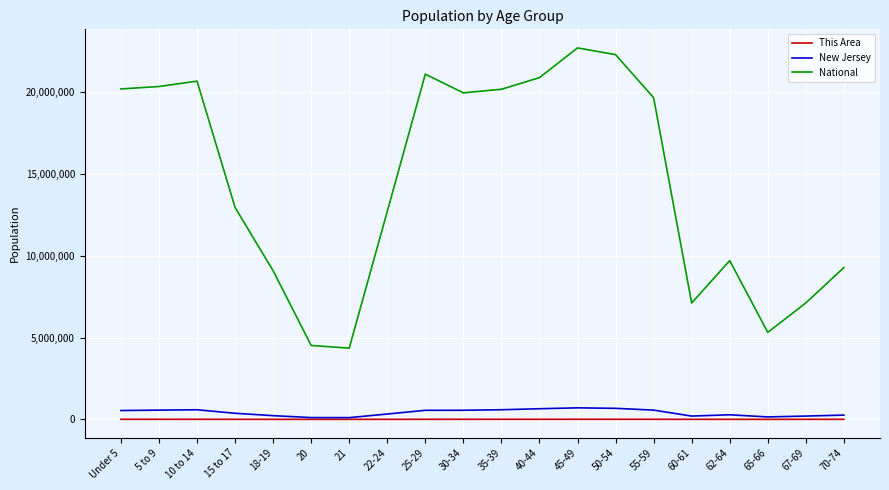

What is the maximum value shown in the chart?

22708591